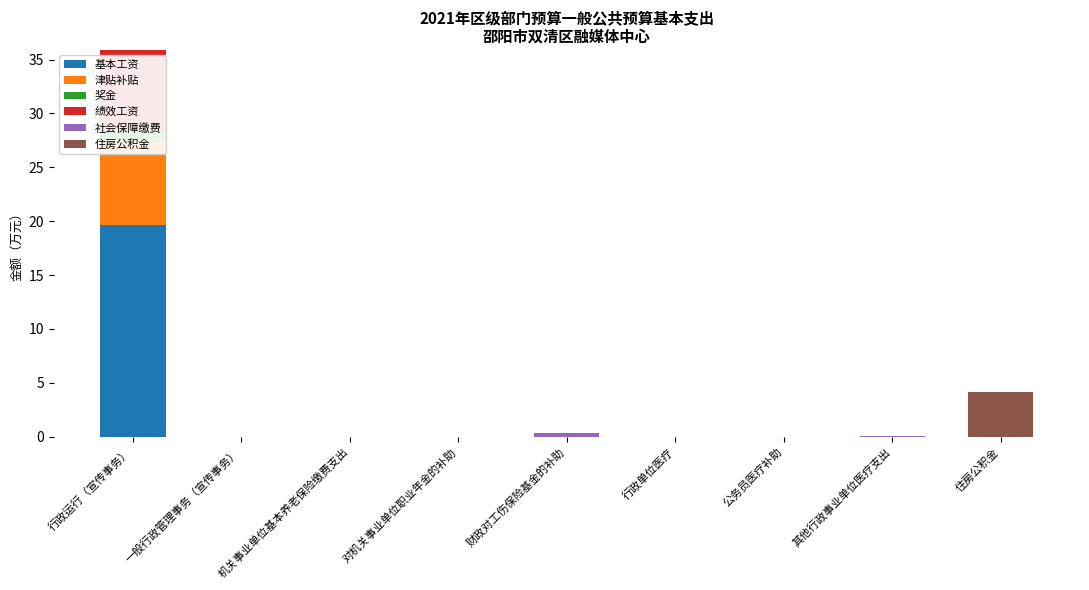

How many groups of bars are there?

9